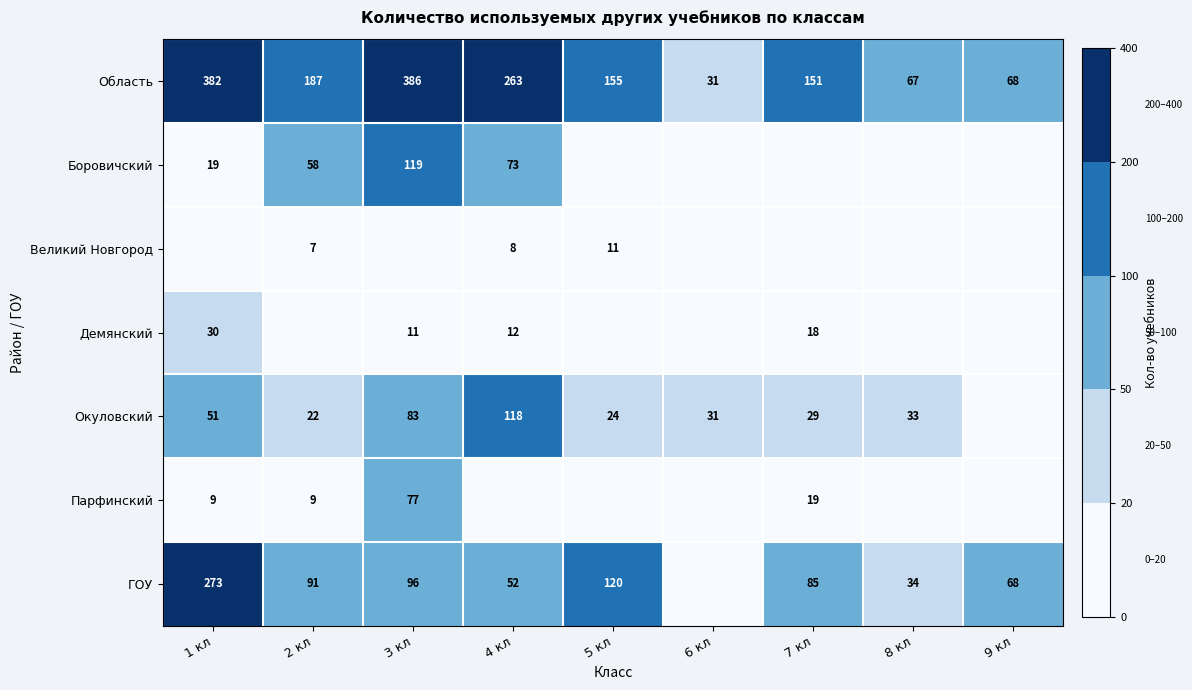

True or false: Парфинский has a value of 15 at 2 кл.

False